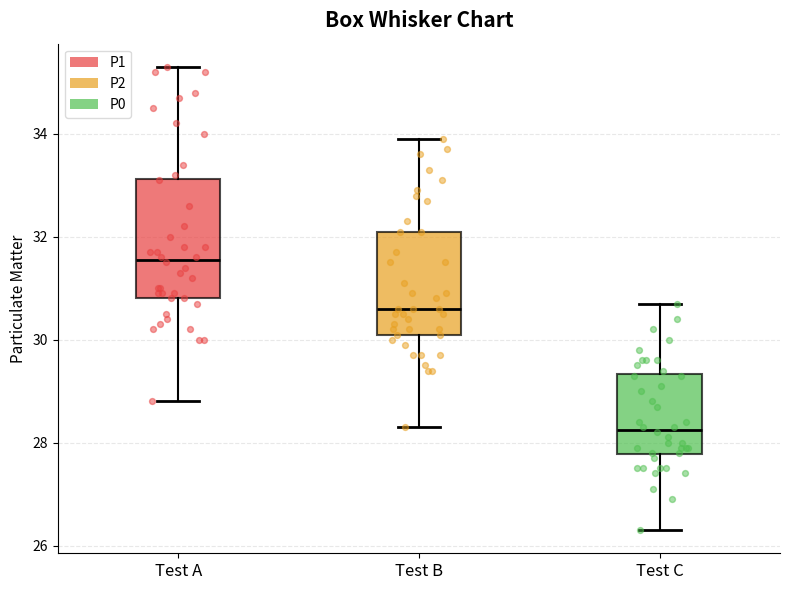

Reading left to right, read every box against the y-axis: the position of its median line, the range the box covers, and the ends of its whiskers. The values are not printed on the chart, so give them approximately, as read against the axis.

Test A: median 31.6, box 30.8 to 33.2, whiskers 28.8 to 35.4
Test B: median 30.6, box 30.2 to 32.2, whiskers 28.4 to 34.0
Test C: median 28.2, box 27.8 to 29.4, whiskers 26.4 to 30.8